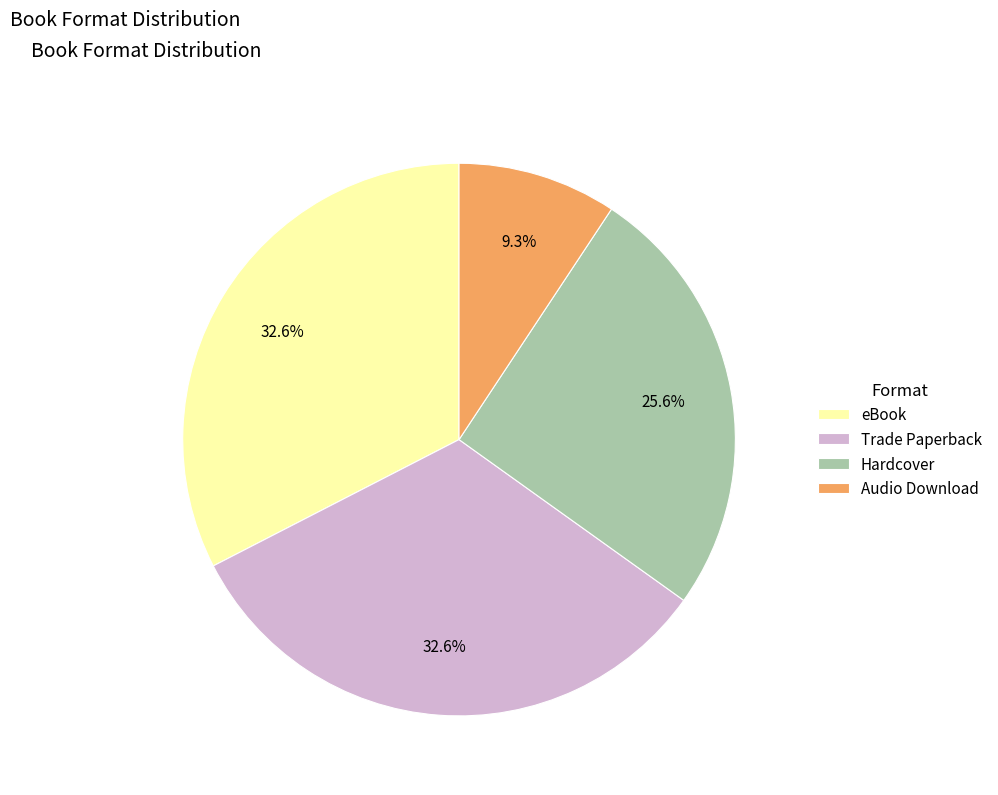

Is Hardcover the majority of the pie?

No